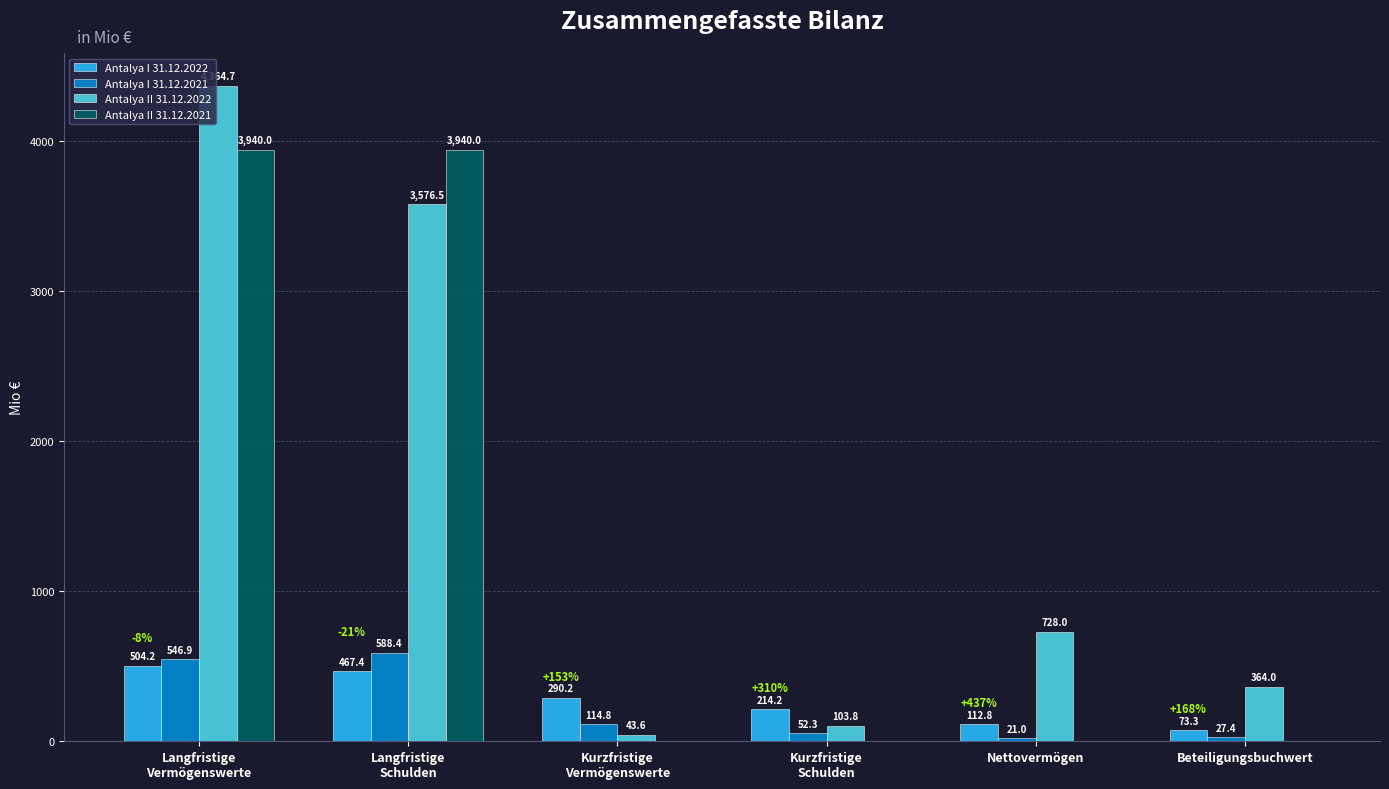

What is the sum of all Antalya II 31.12.2022 values?

9180.6